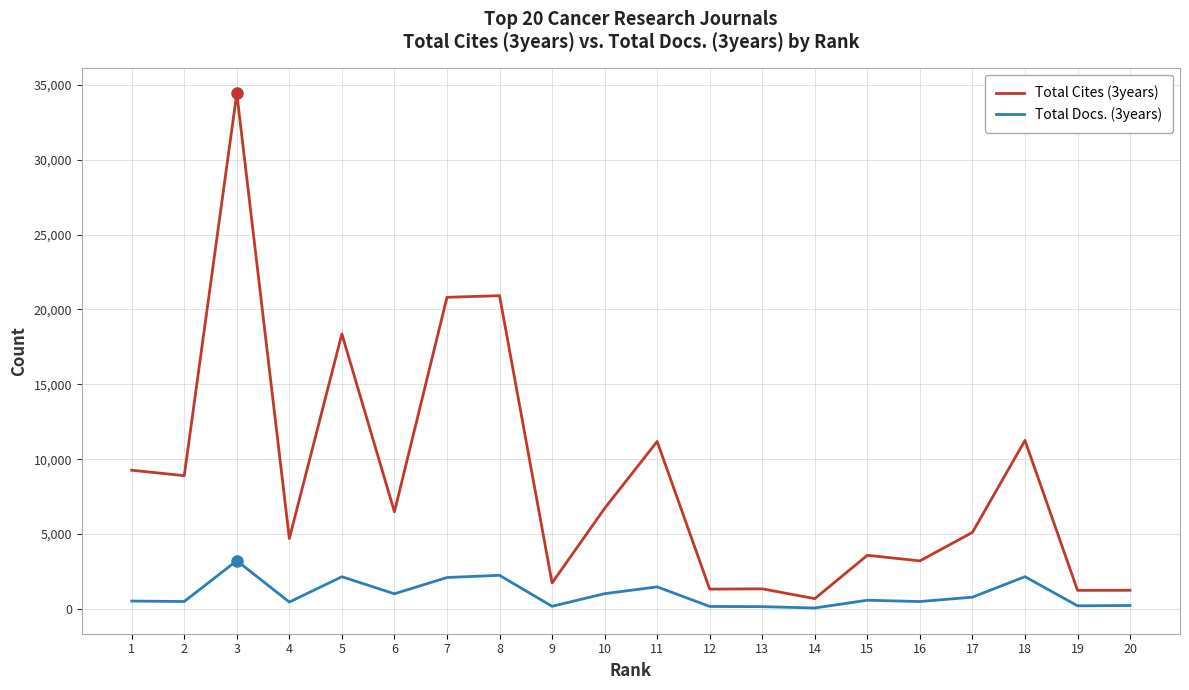

Which series has the largest range (max minus min)?

Total Cites (3years)